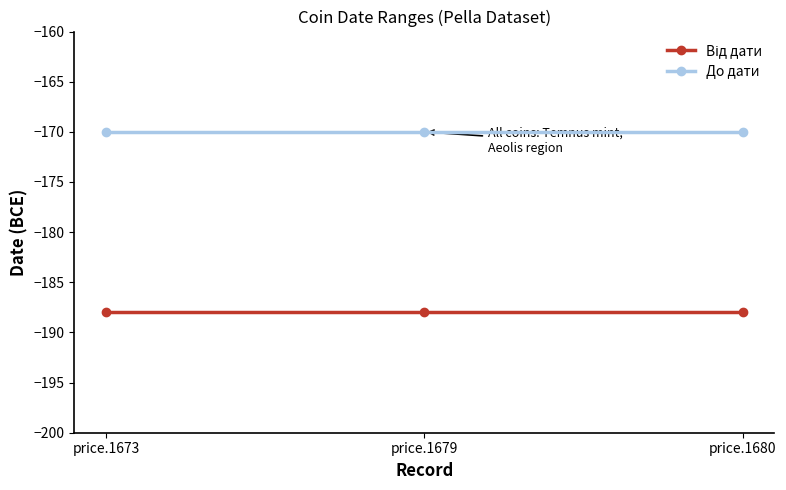

What is the maximum value for До дати?

-170